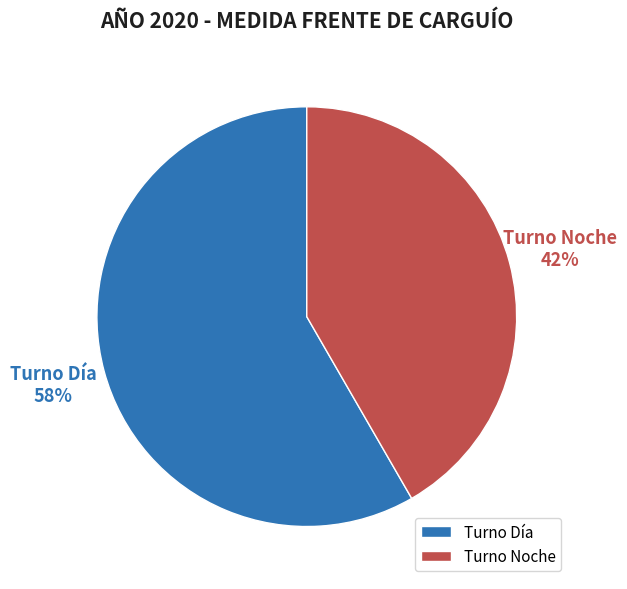

Which slice is the largest?

Turno Día